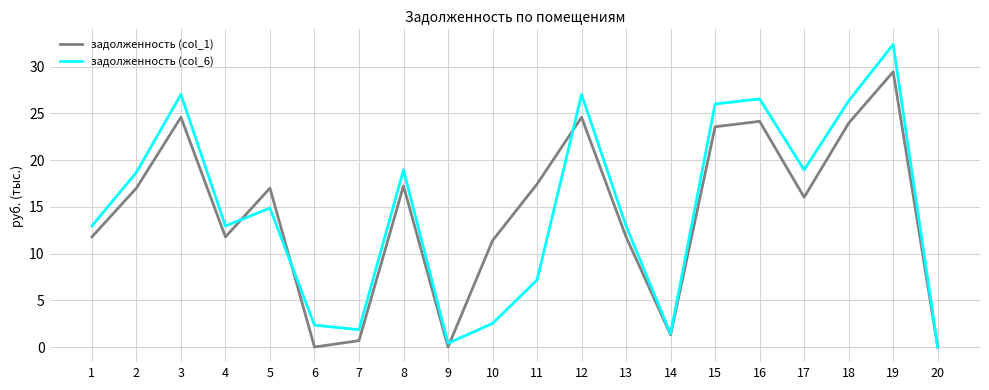

The value of задолженность (col_6) at 10 is 0.6. True or false?

False